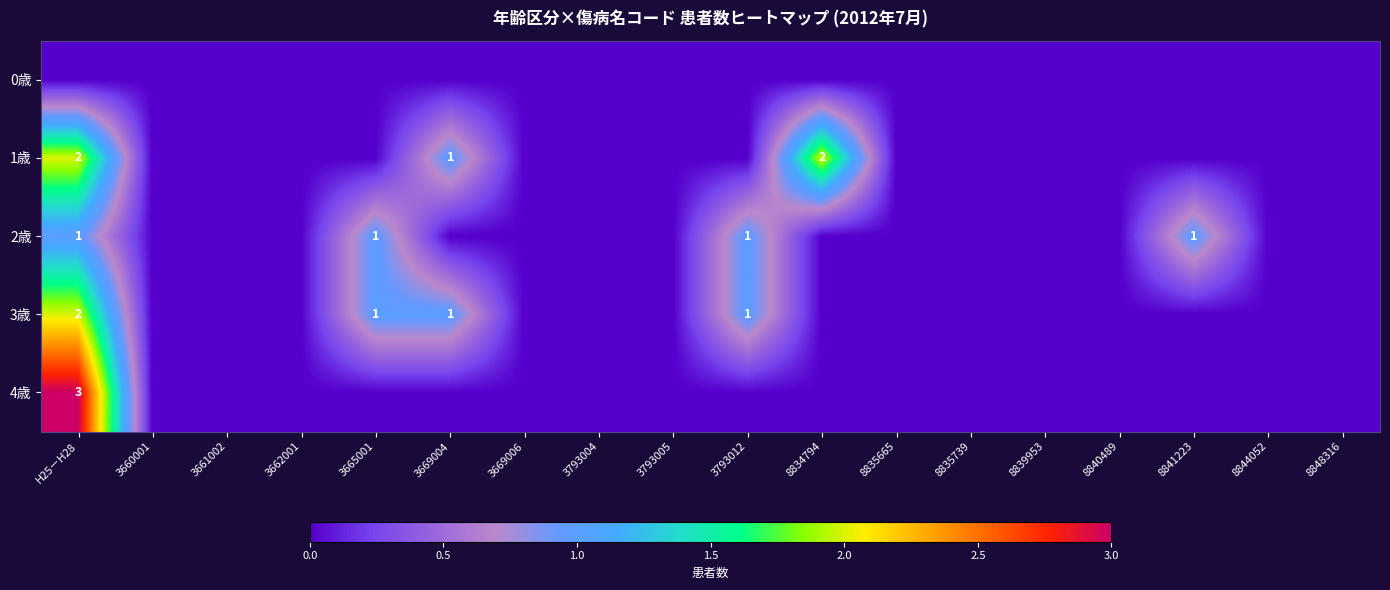

True or false: 2歳 has a value of 1 at 3665001.

True